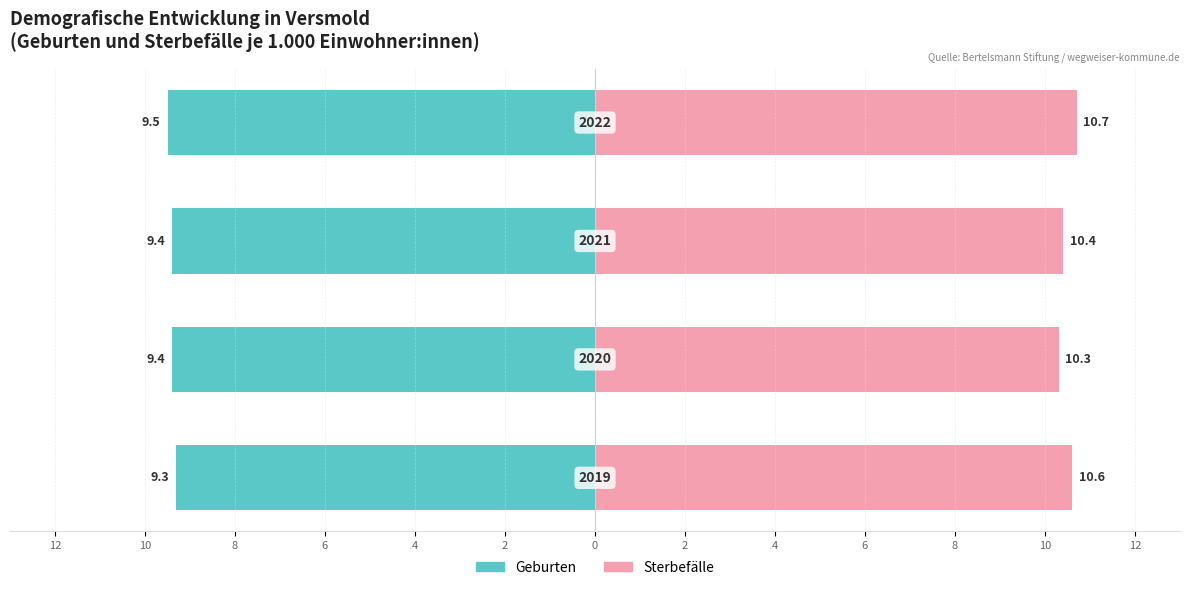

Reading right to left, list all the values displayed in this chart.

Geburten: -9.5	-9.4	-9.4	-9.3
Sterbefaelle: 10.7	10.4	10.3	10.6